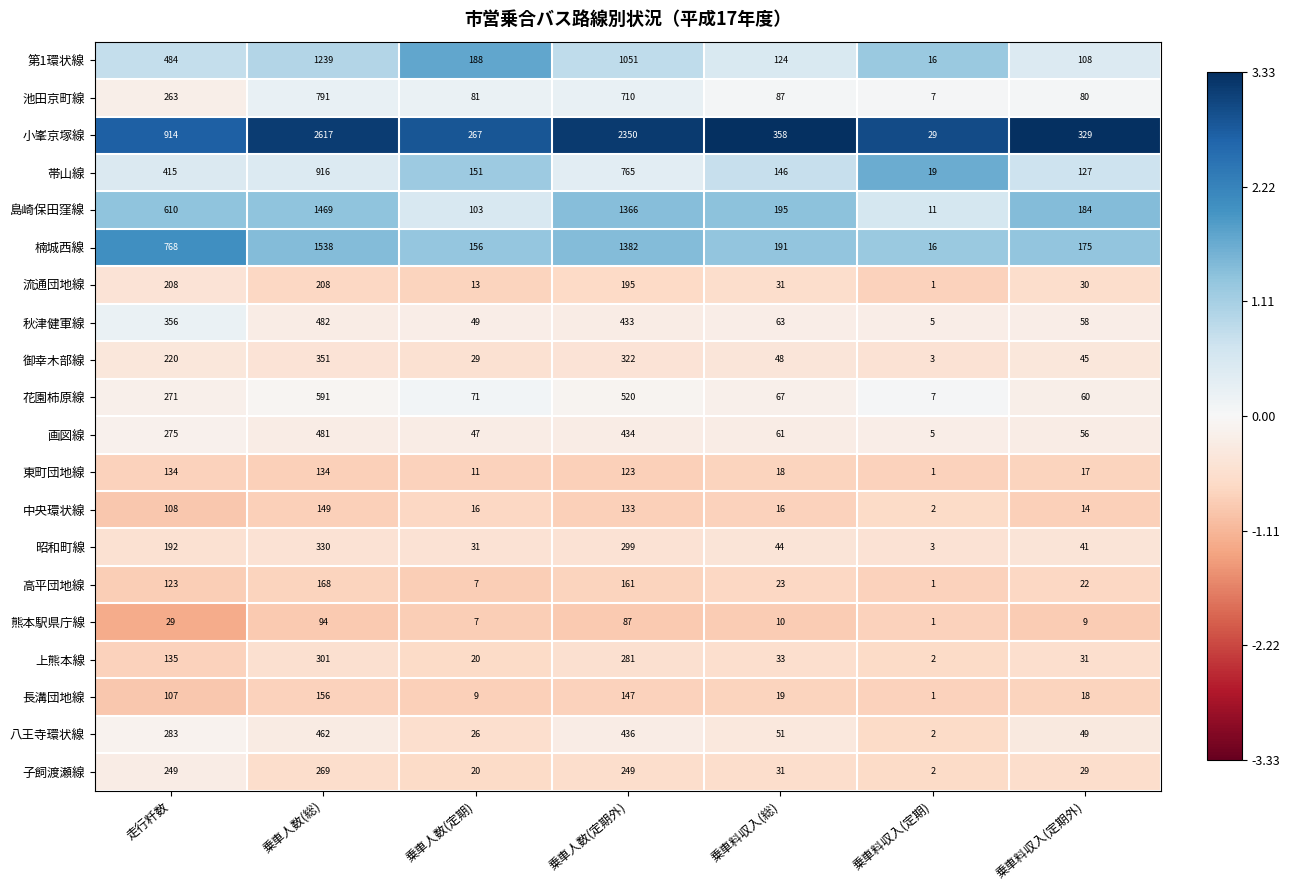

At which category does the chart reach its peak across all series?

乗車人数(総)